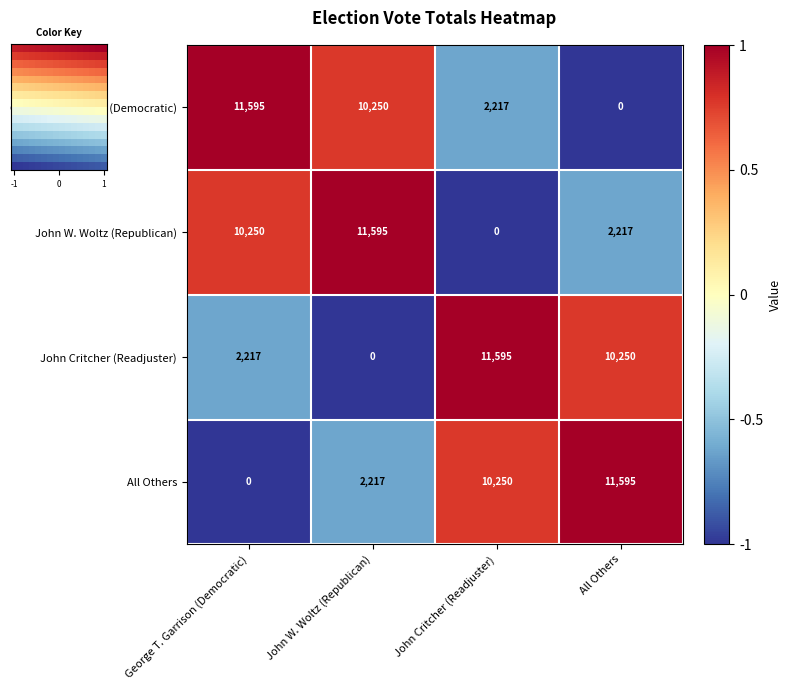

Rank the categories by George T. Garrison (Democratic) value from lowest to highest.

All Others, John Critcher (Readjuster), John W. Woltz (Republican), George T. Garrison (Democratic)